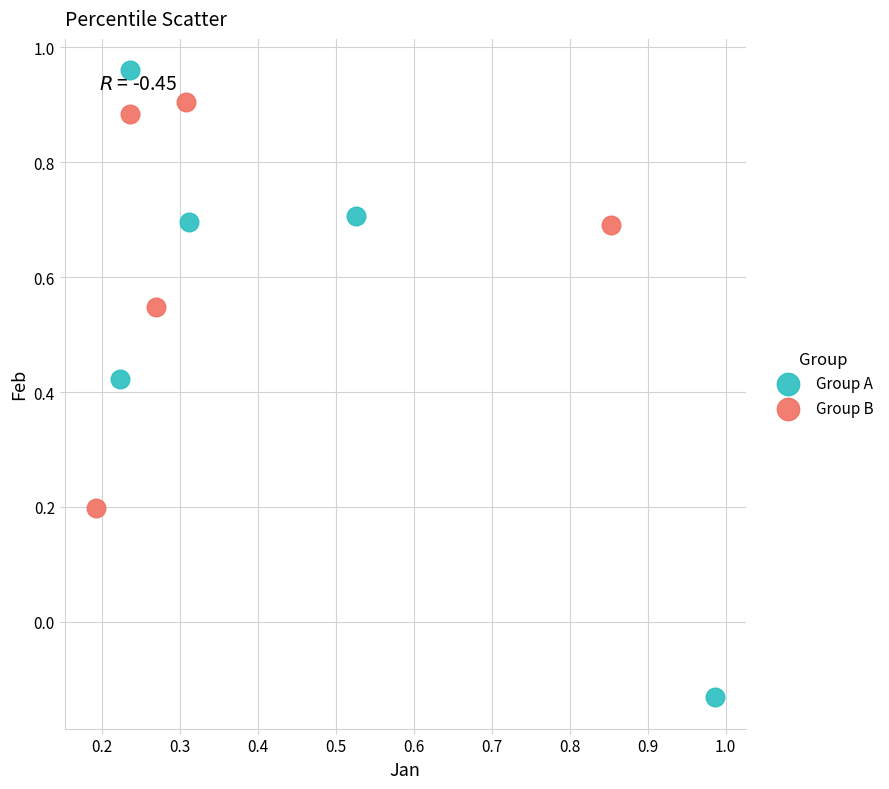

Which series reaches the maximum Y coordinate?

Group A